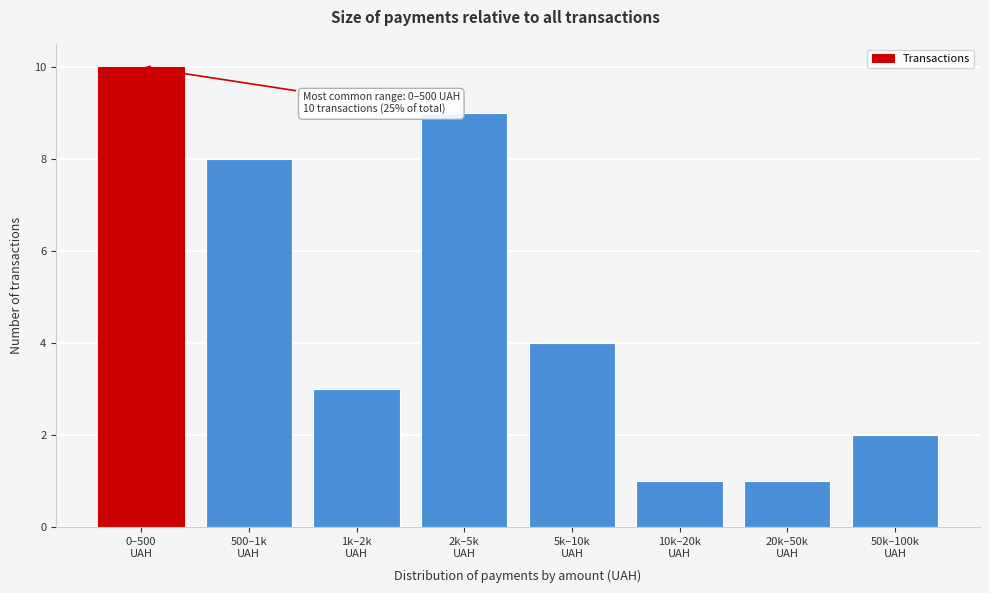

Reading right to left, list all the values displayed in this chart.

2	1	1	4	9	3	8	10